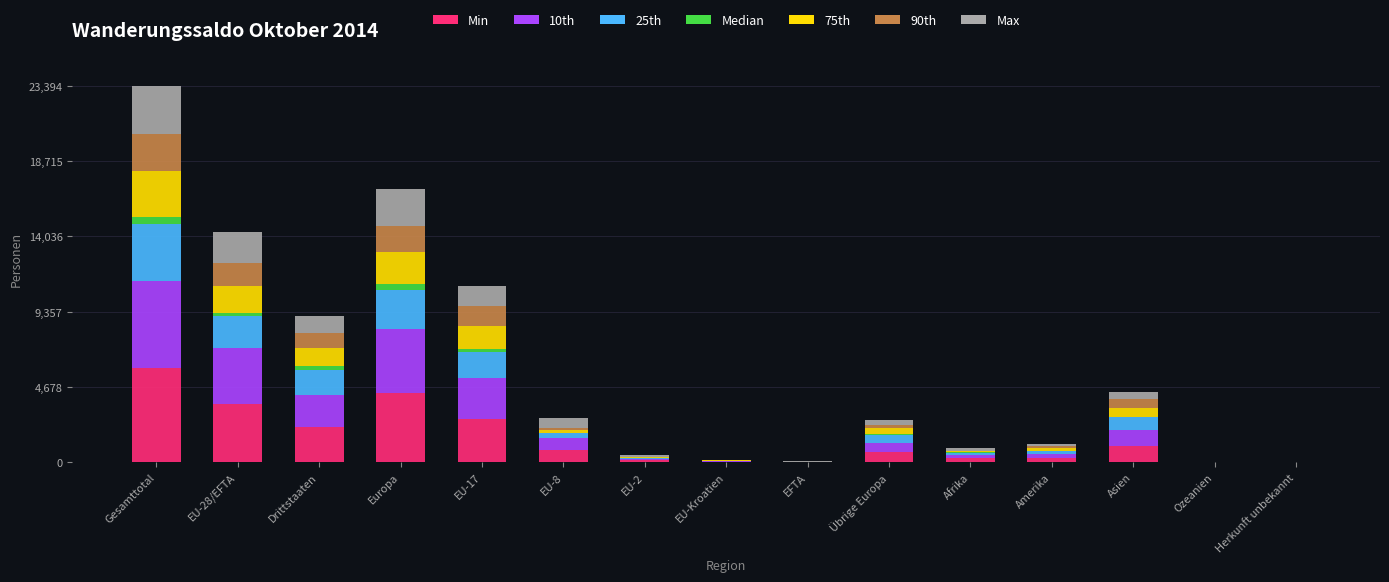

At which category is the sum across all series the highest?

Gesamttotal